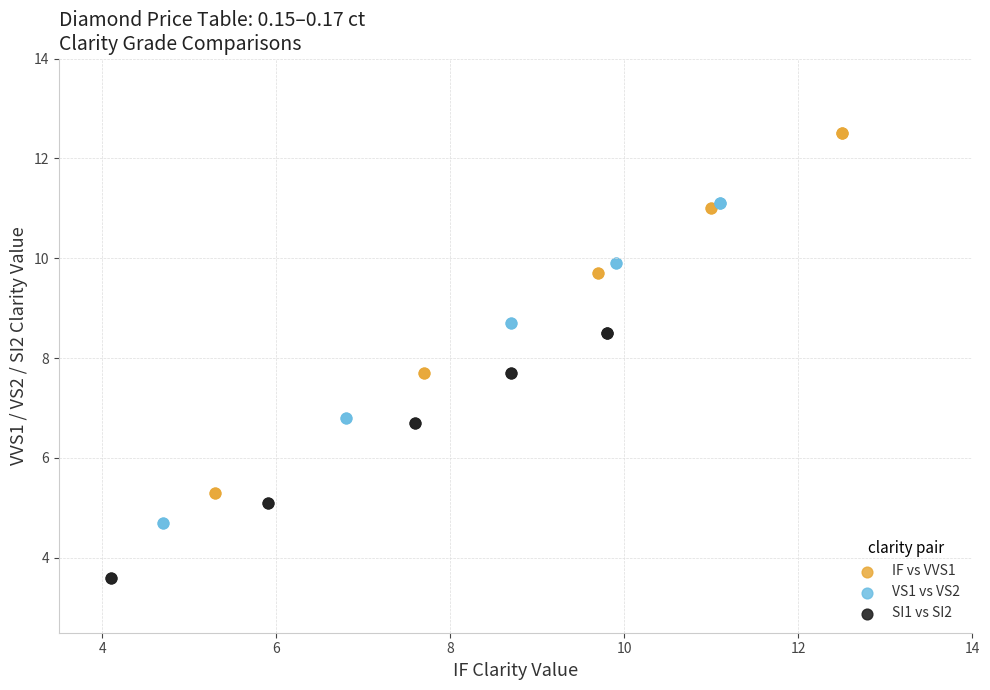

Which series reaches the minimum Y coordinate?

SI1 vs SI2